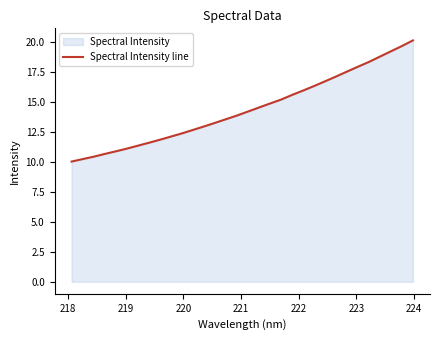

What is the maximum value shown in the chart?

20.1